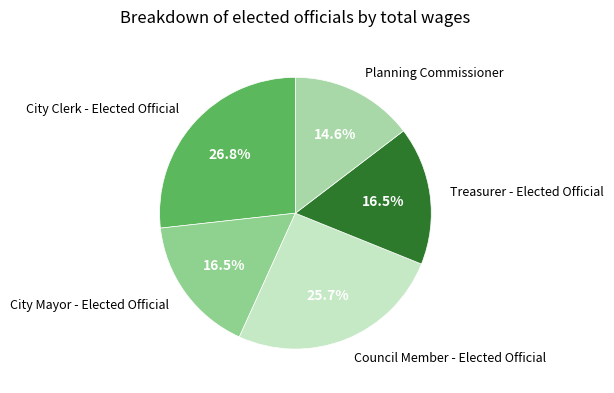

What is the ratio of the value at Planning Commissioner to the value at City Clerk - Elected Official?

0.5